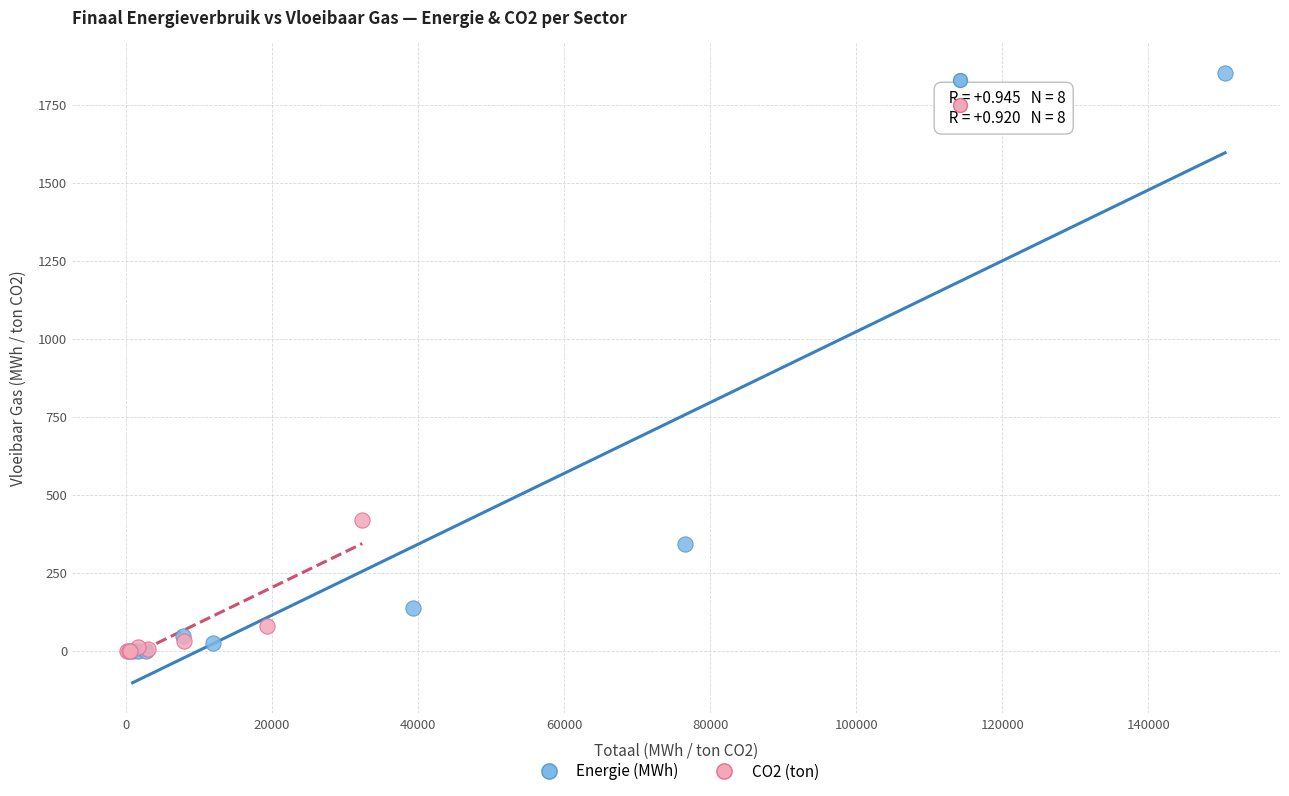

What are all the series names shown in the legend?

Energie (MWh), CO2 (ton)